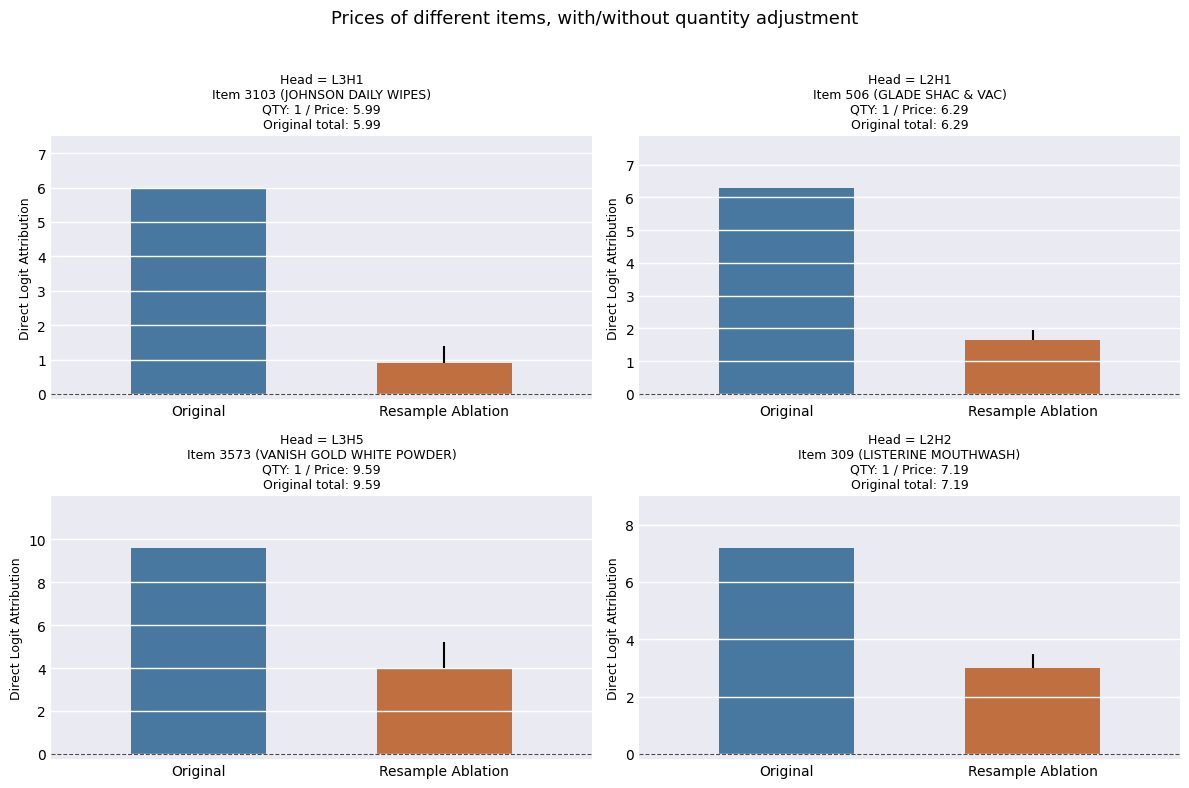

At which label does Original first exceed 7?

2